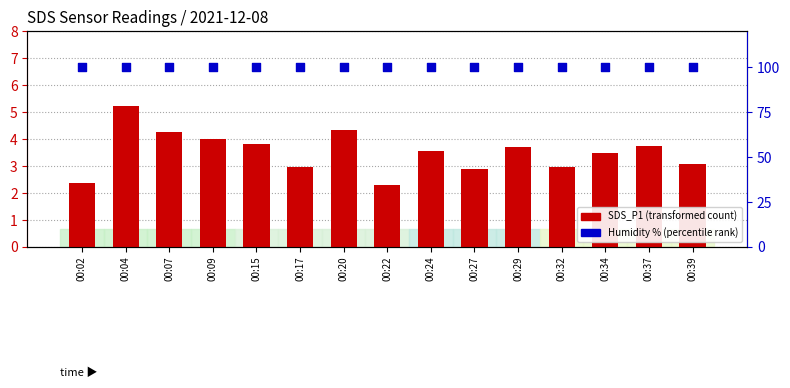

At which category is the sum across all series the highest?

00:04